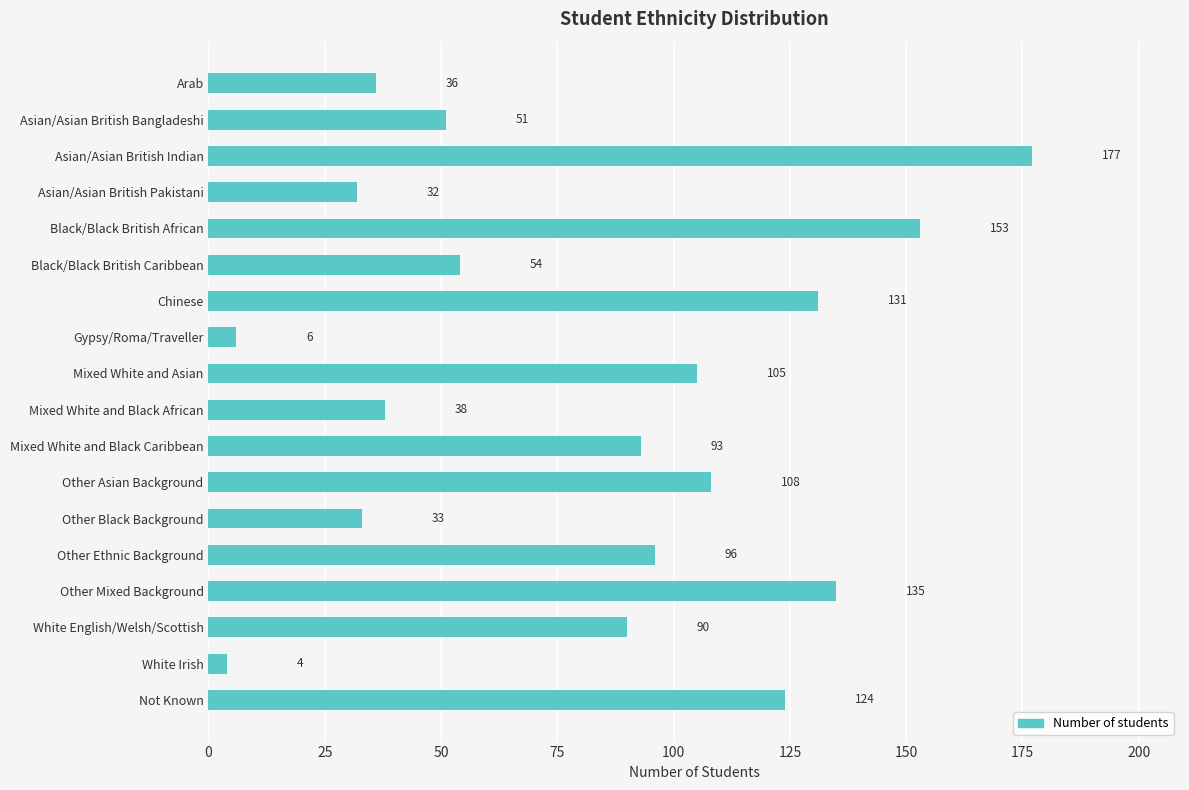

List the labels in order of value, smallest first.

White Irish, Gypsy/Roma/Traveller, Asian/Asian British Pakistani, Other Black Background, Arab, Mixed White and Black African, Asian/Asian British Bangladeshi, Black/Black British Caribbean, White English/Welsh/Scottish, Mixed White and Black Caribbean, Other Ethnic Background, Mixed White and Asian, Other Asian Background, Not Known, Chinese, Other Mixed Background, Black/Black British African, Asian/Asian British Indian